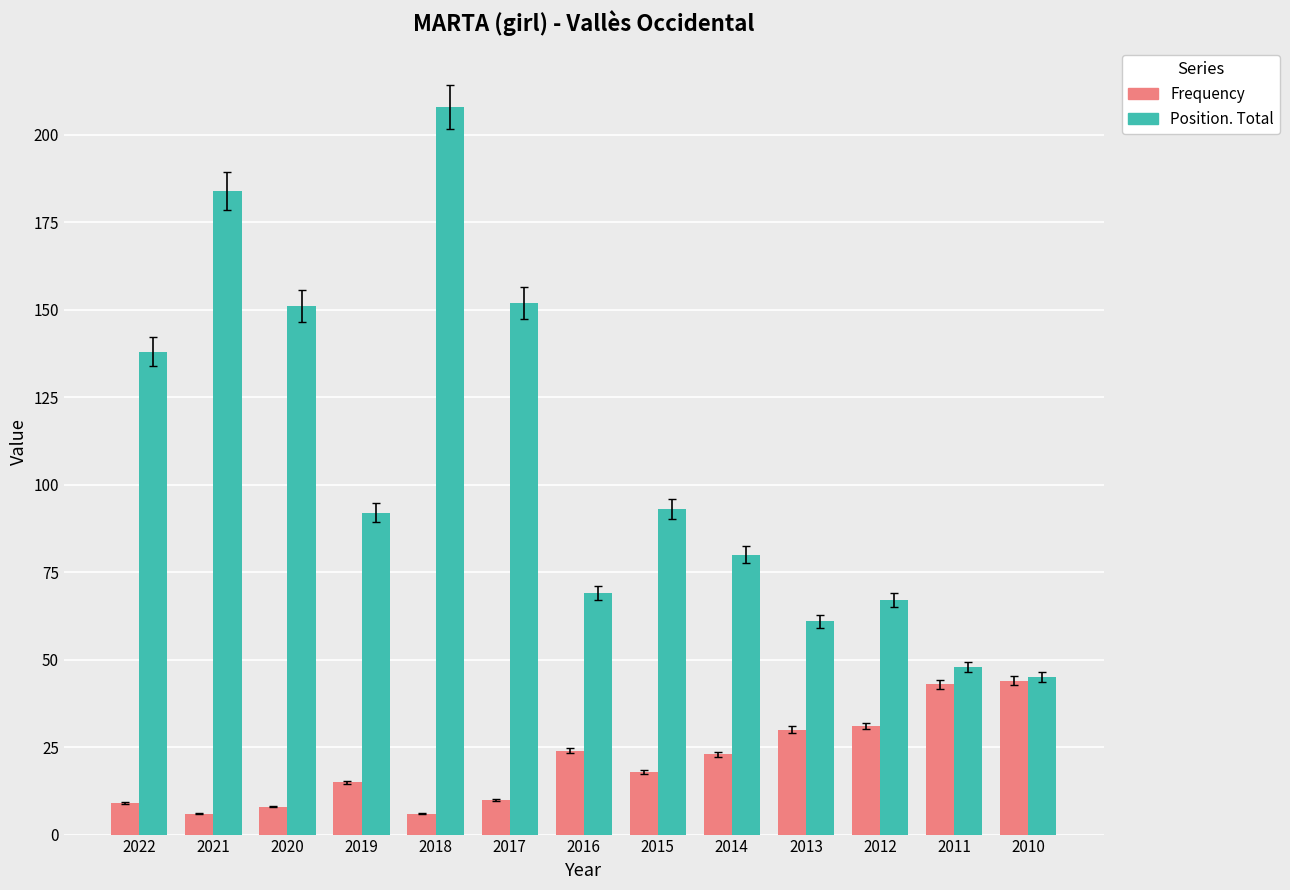

Where is Position. Total nearest to the value 126?

2022